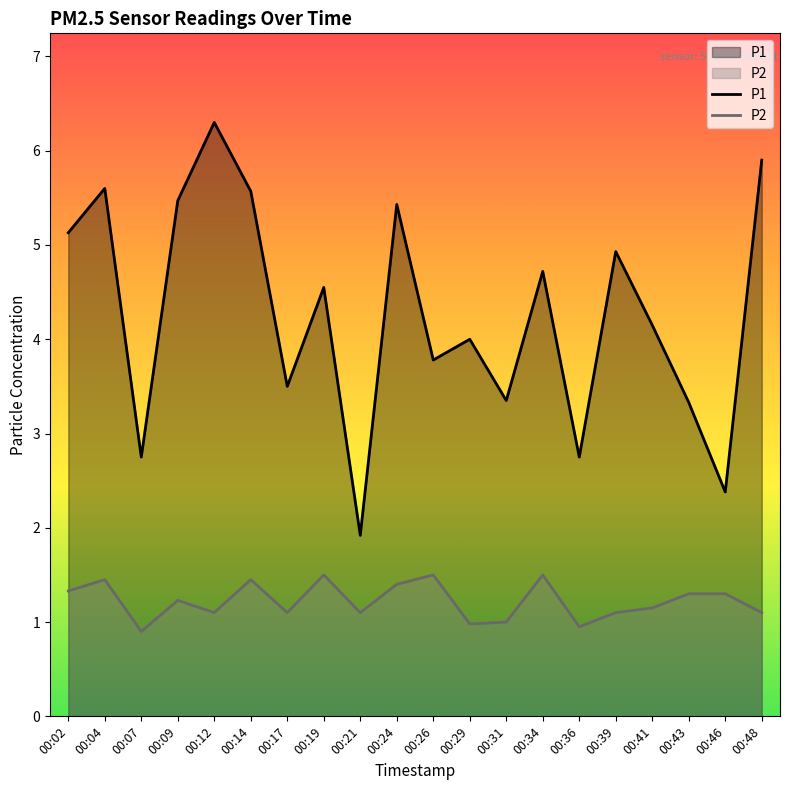

Between 00:31 and 00:43, which series saw the biggest shift?

P2